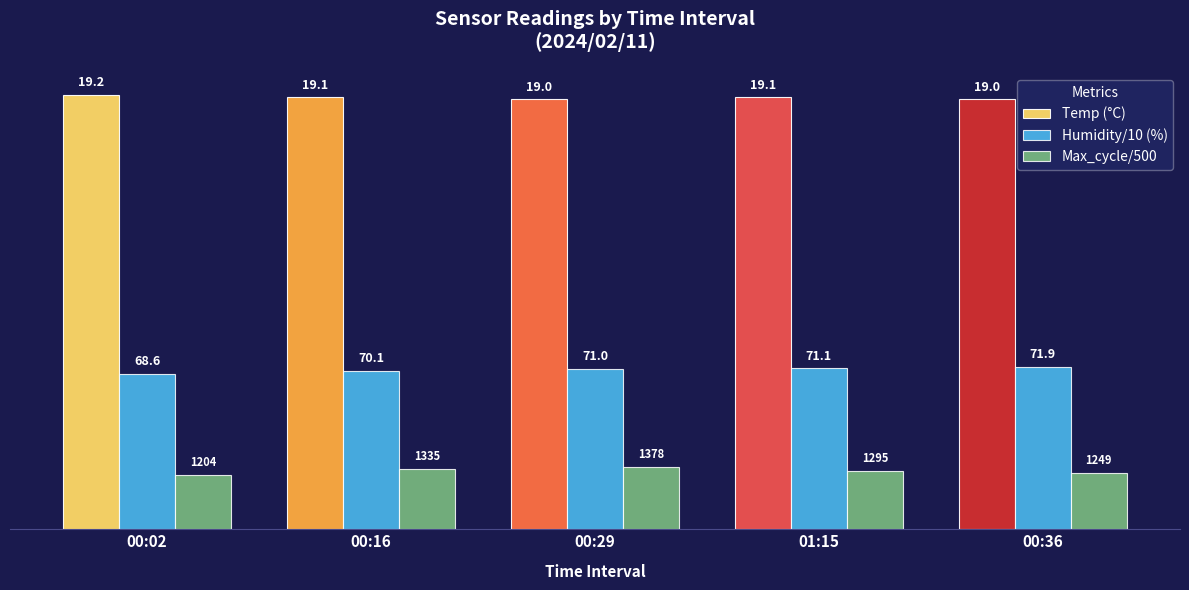

How many bars are there in total?

15